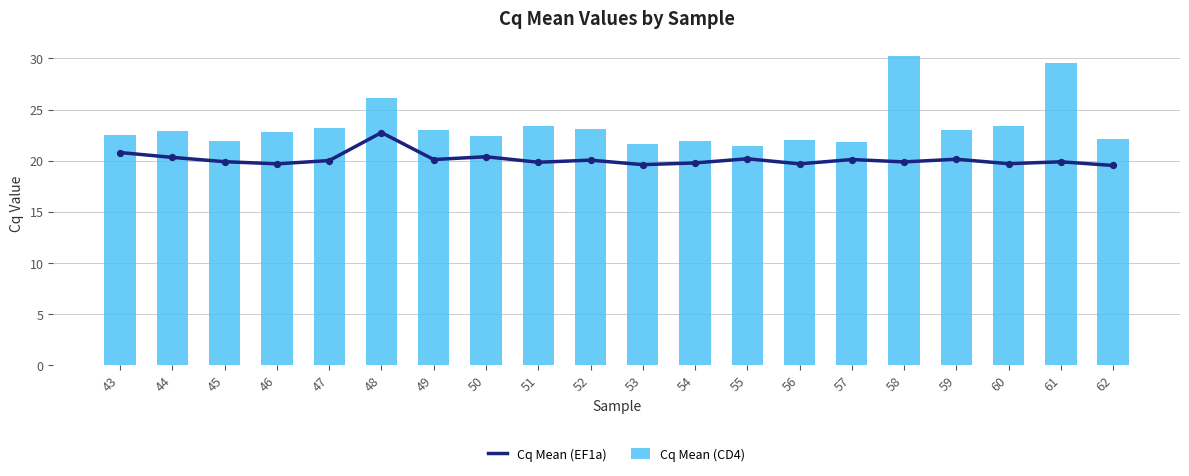

At how many categories does at least one series exceed 26?

3